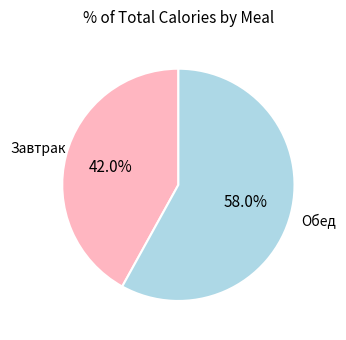

Is there any slice that represents more than half of the pie?

Yes